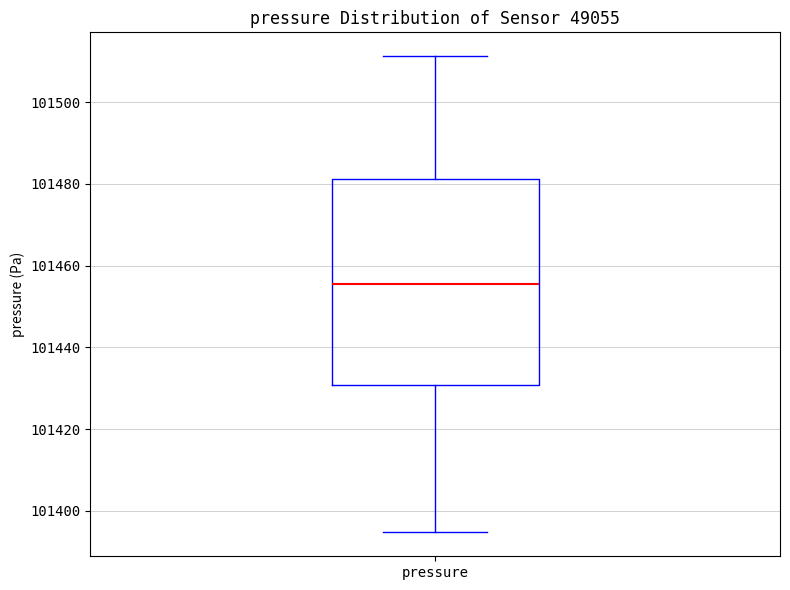

Where is the lower edge of the box for pressure on the y-axis? The values are not printed on the chart, so give them approximately, as read against the axis.

101430